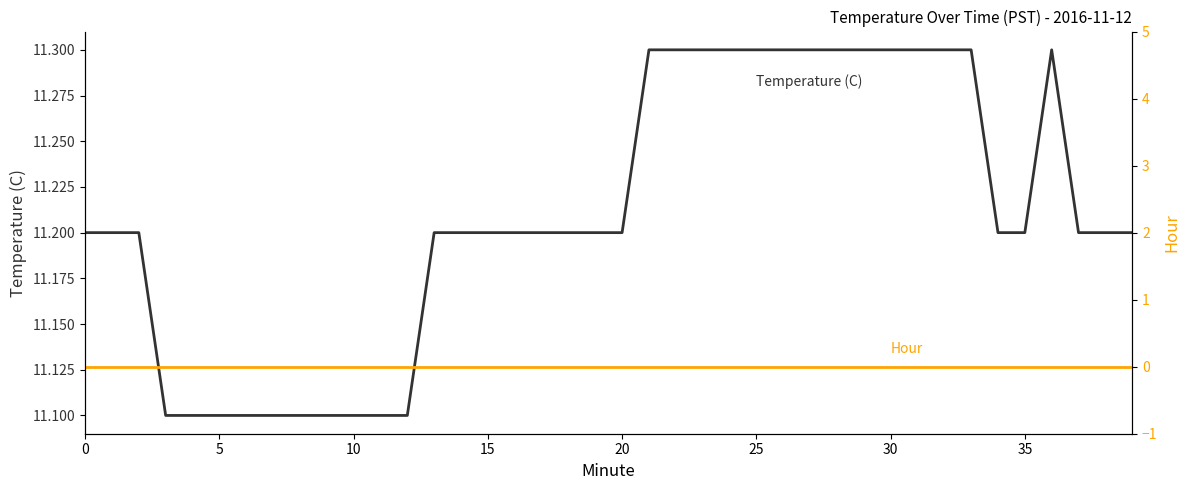

What are all the series names shown in the legend?

Temperature (C), Hour